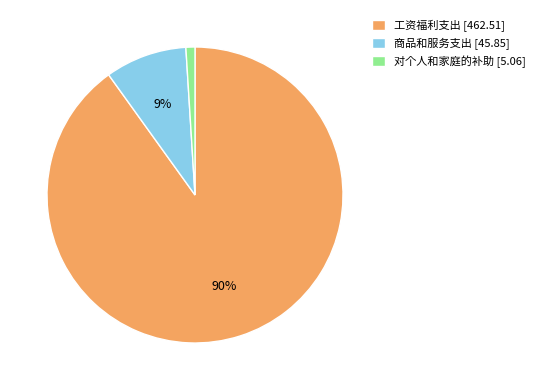

How many segments does this pie chart have?

3